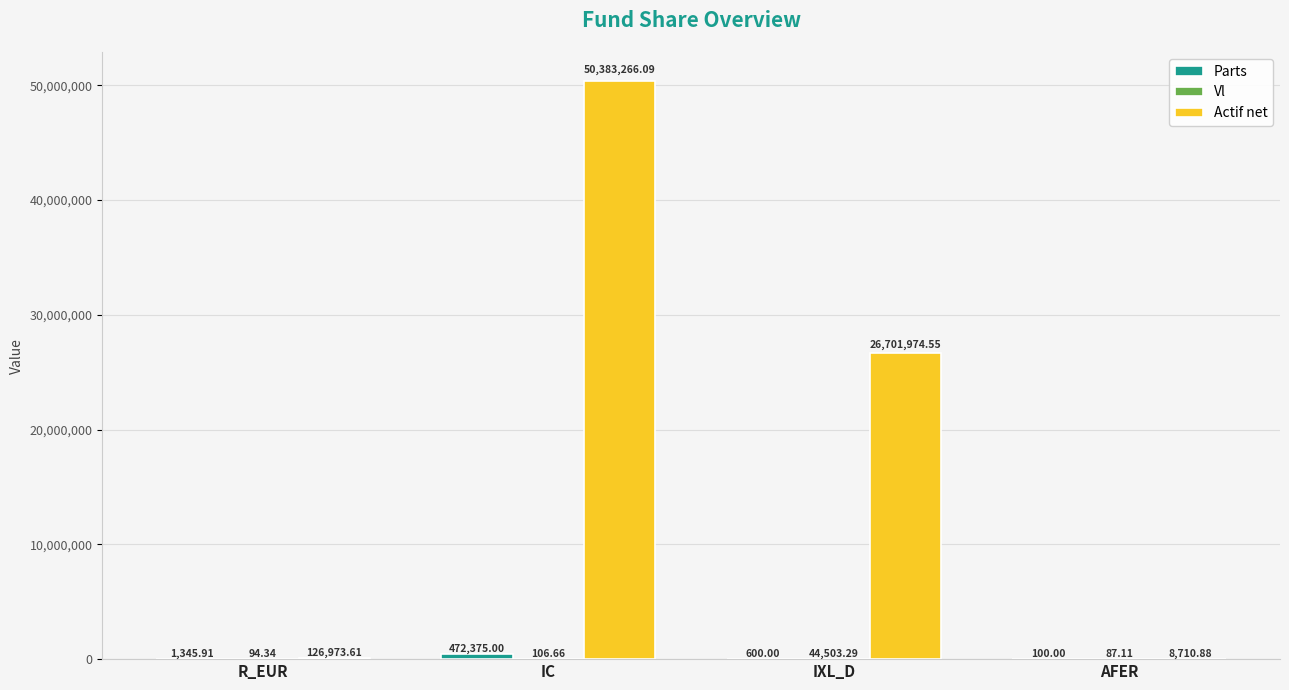

Between R_EUR and IXL_D, which series saw the biggest shift?

Actif net